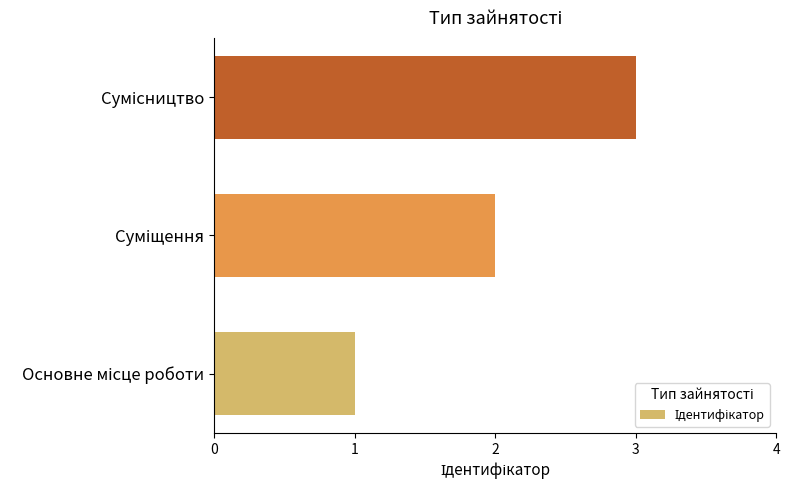

What is the sum of all values?

6